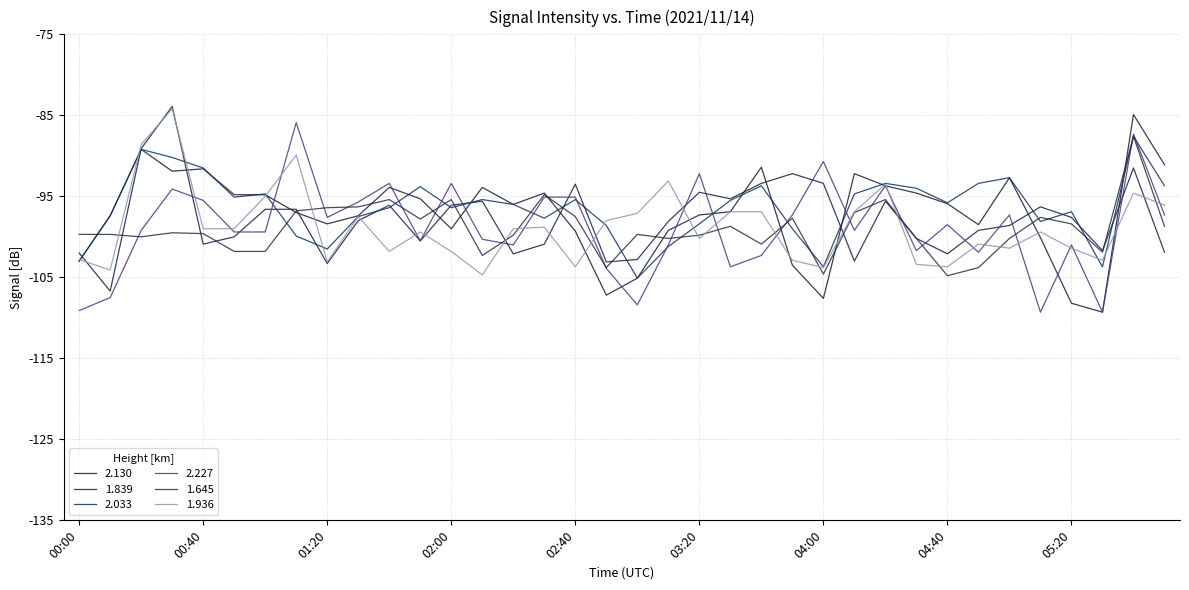

How many lines are shown in the chart?

6